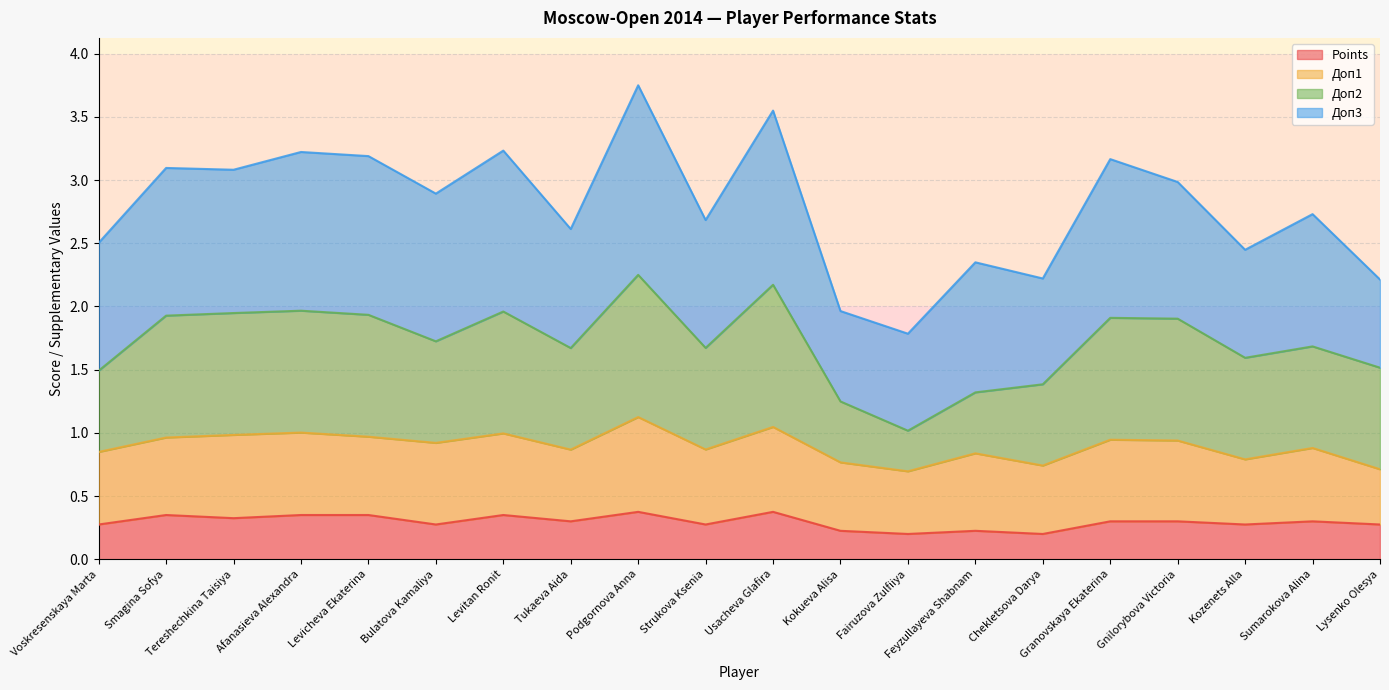

At which category does Points reach its first local valley?

Tereshechkina Taisiya